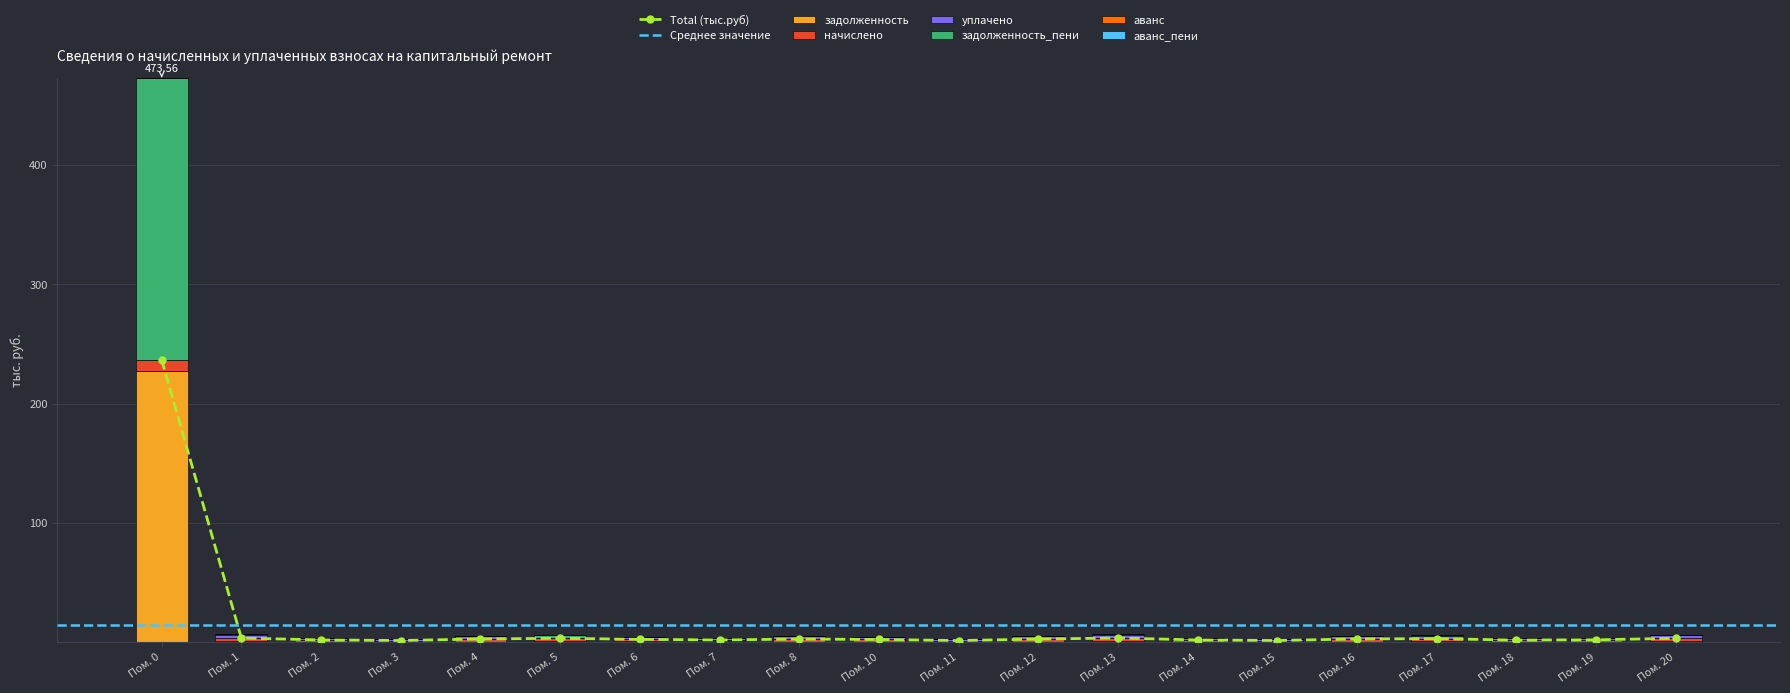

What is the sum of all задолженность values?

233.2